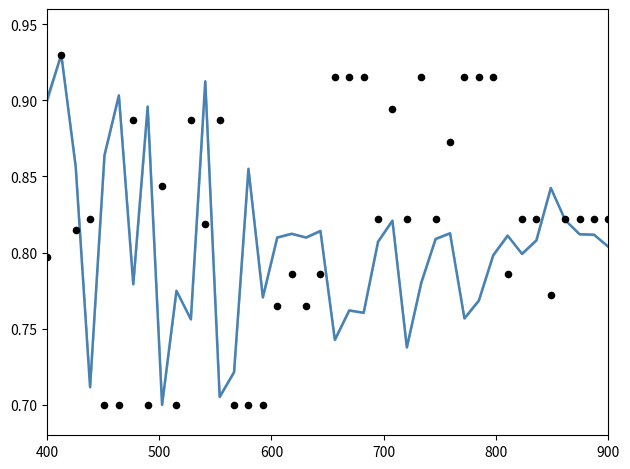

Which series reaches the maximum Y coordinate?

mean LAT